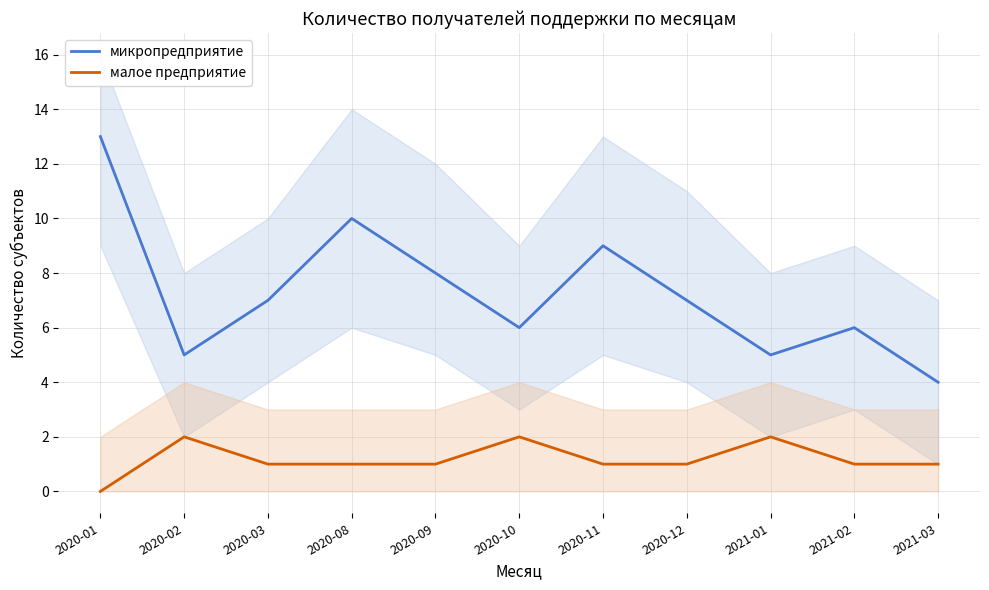

Does the chart display data point markers on the line(s)?

No